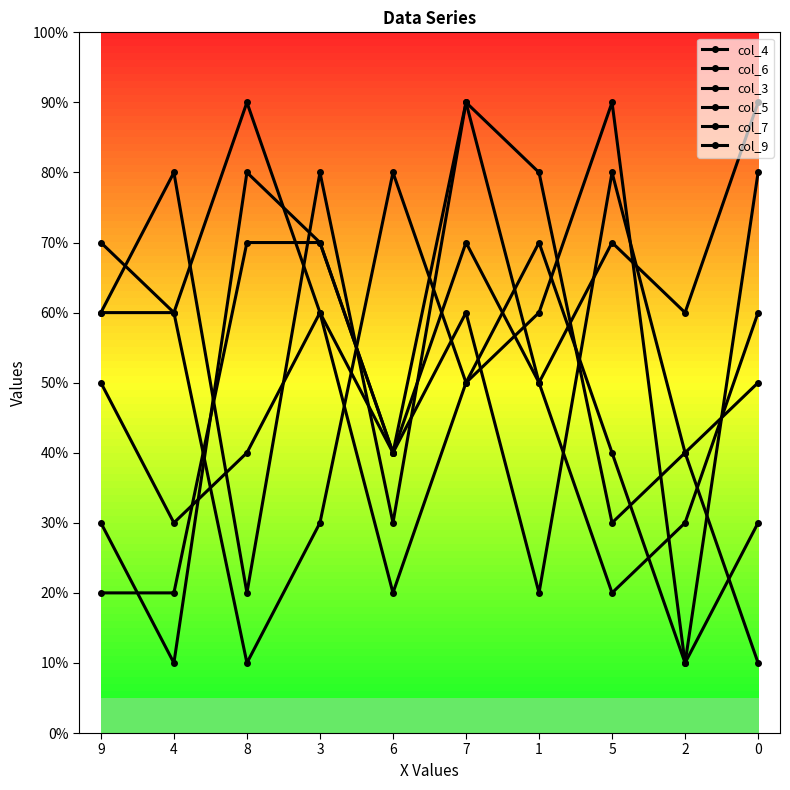

What is the total value across all series at 1?

33